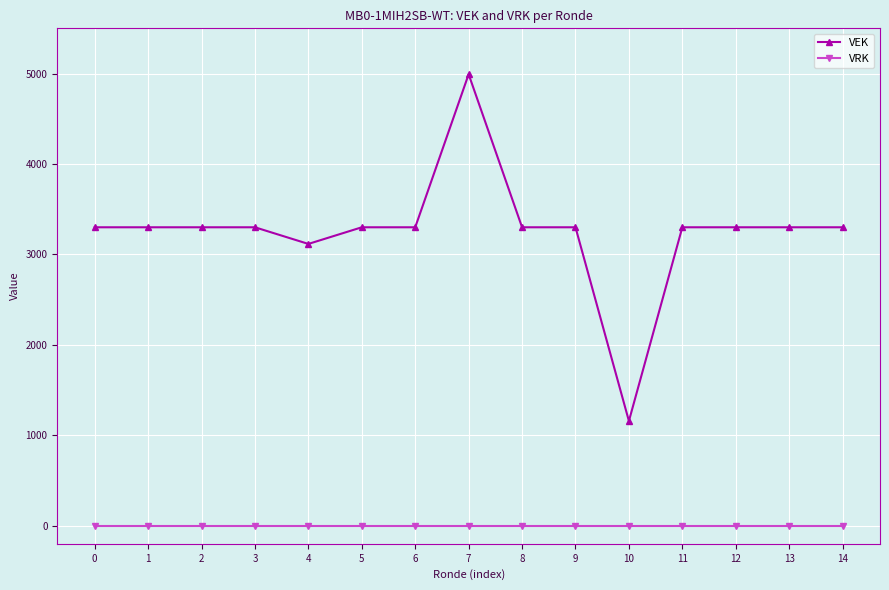

Rank the series by their average value, from lowest to highest.

VRK, VEK